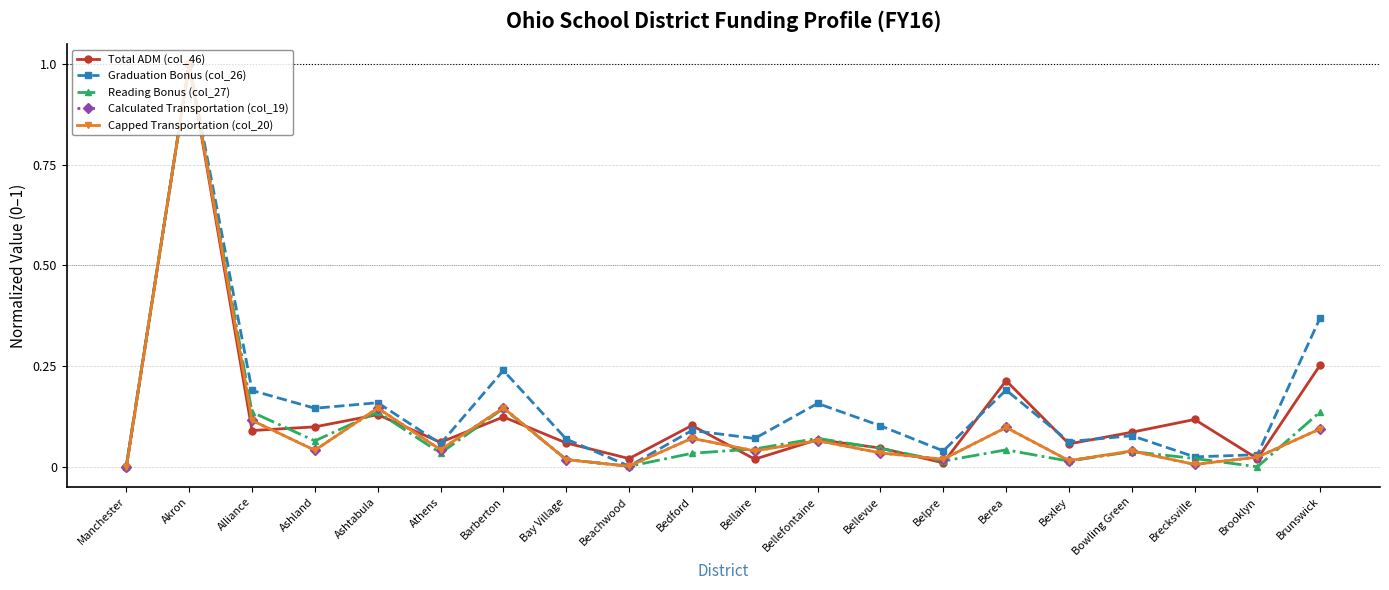

Is this an area chart (filled region under the line)?

No